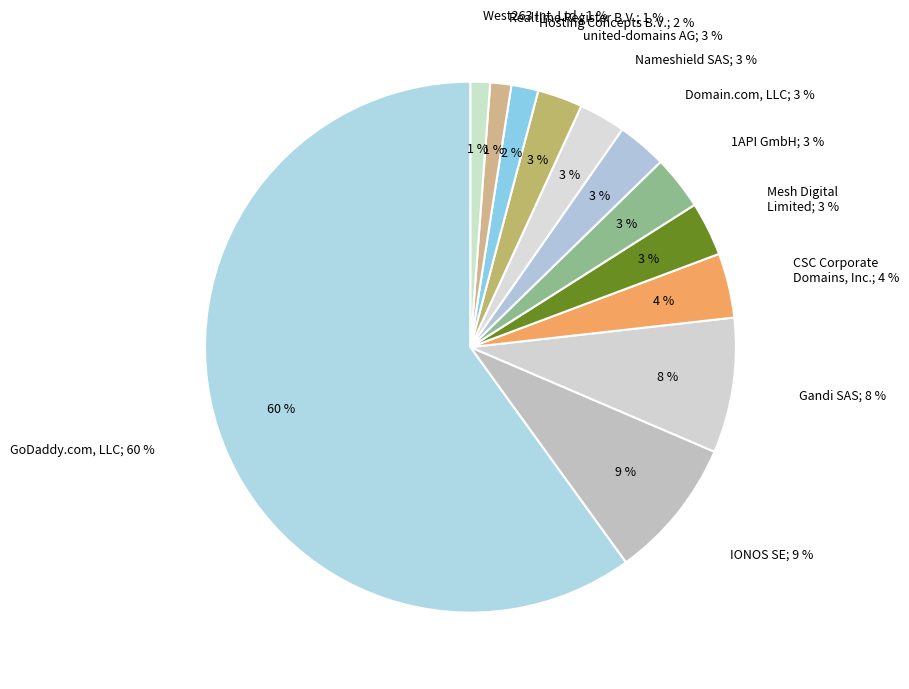

What is the smallest slice in the pie chart?

West263 International Limited